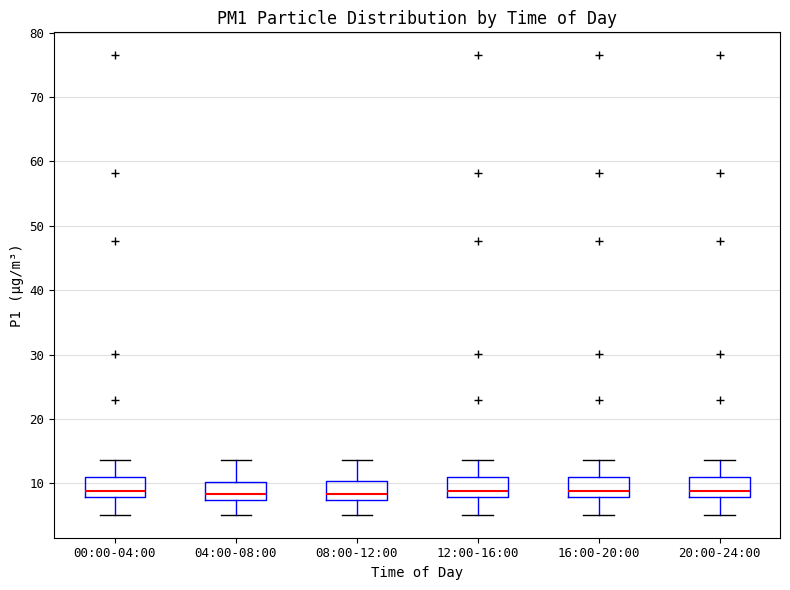

Reading left to right, transcribe this box plot: for each box, give where its median line is, the range the box spans, and where its two whiskers end, as read against the y-axis. The values are not printed on the chart, so give them approximately, as read against the axis.

00:00-04:00: median 9, box 8 to 11, whiskers 5 to 14
04:00-08:00: median 8, box 7 to 10, whiskers 5 to 14
08:00-12:00: median 8, box 7 to 10, whiskers 5 to 14
12:00-16:00: median 9, box 8 to 11, whiskers 5 to 14
16:00-20:00: median 9, box 8 to 11, whiskers 5 to 14
20:00-24:00: median 9, box 8 to 11, whiskers 5 to 14